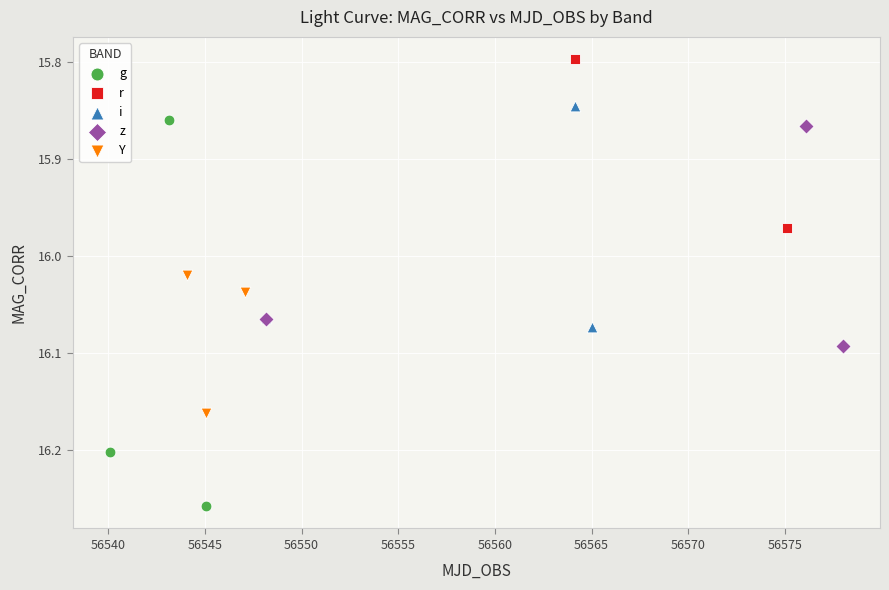

Which series reaches the maximum Y coordinate?

g